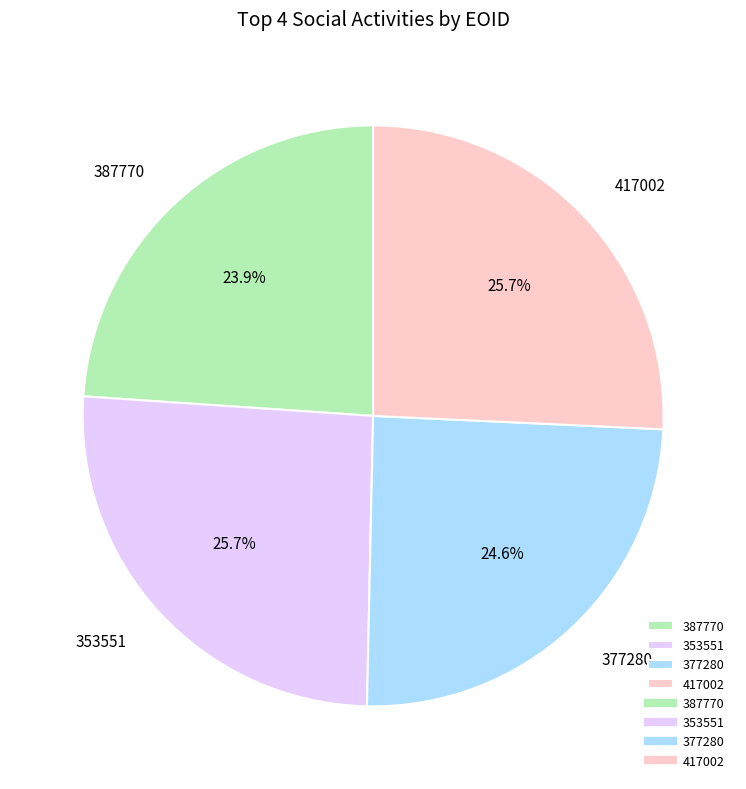

Combined, do 387770 and 377280 account for over 50%?

No